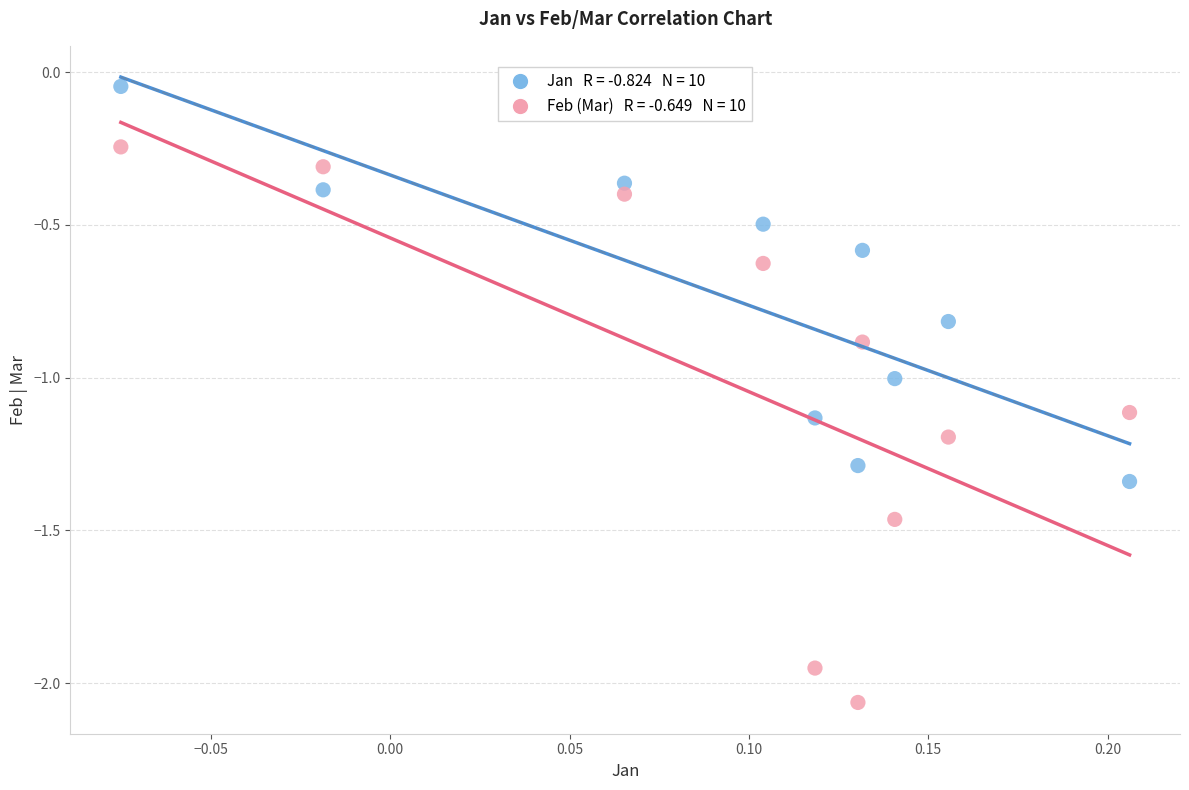

Across all data points, what is the range of Y values (max minus min)?

2.0